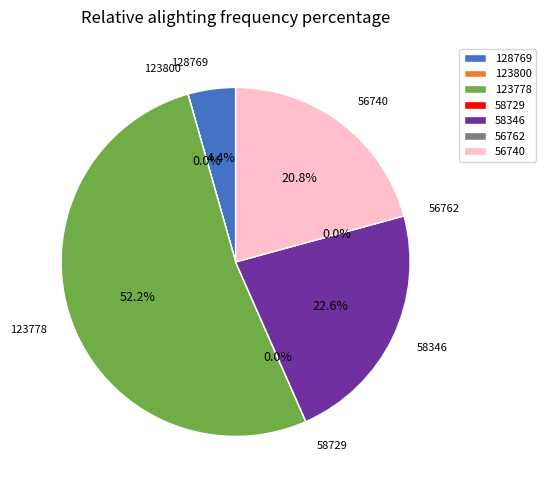

What is the smallest slice in the pie chart?

56762